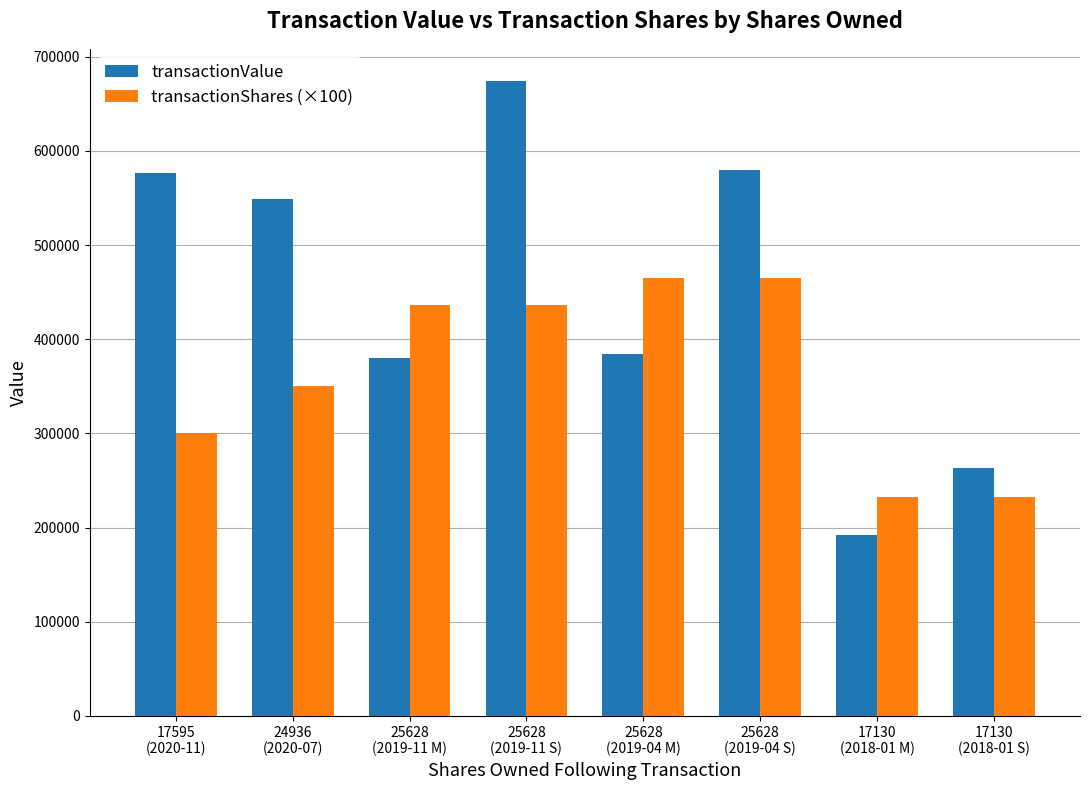

Which series has the largest range (max minus min)?

transactionValue